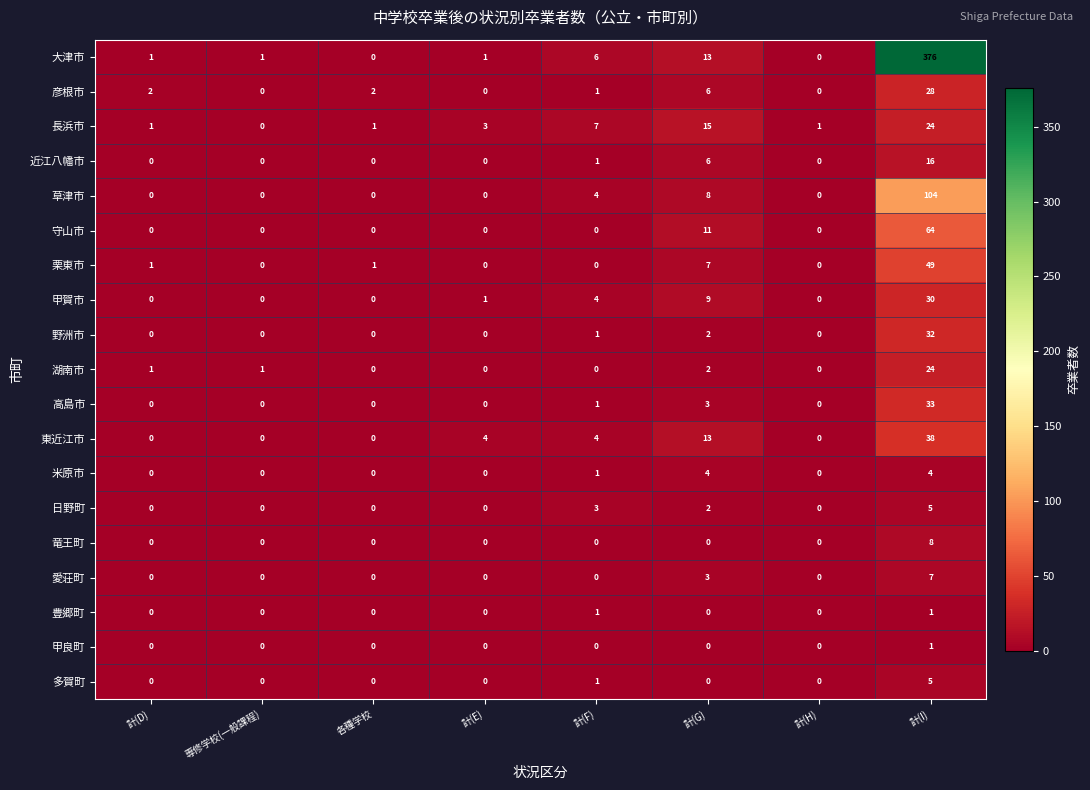

What is the sum of the 湖南市 values at 計(G) and 計(I)?

26